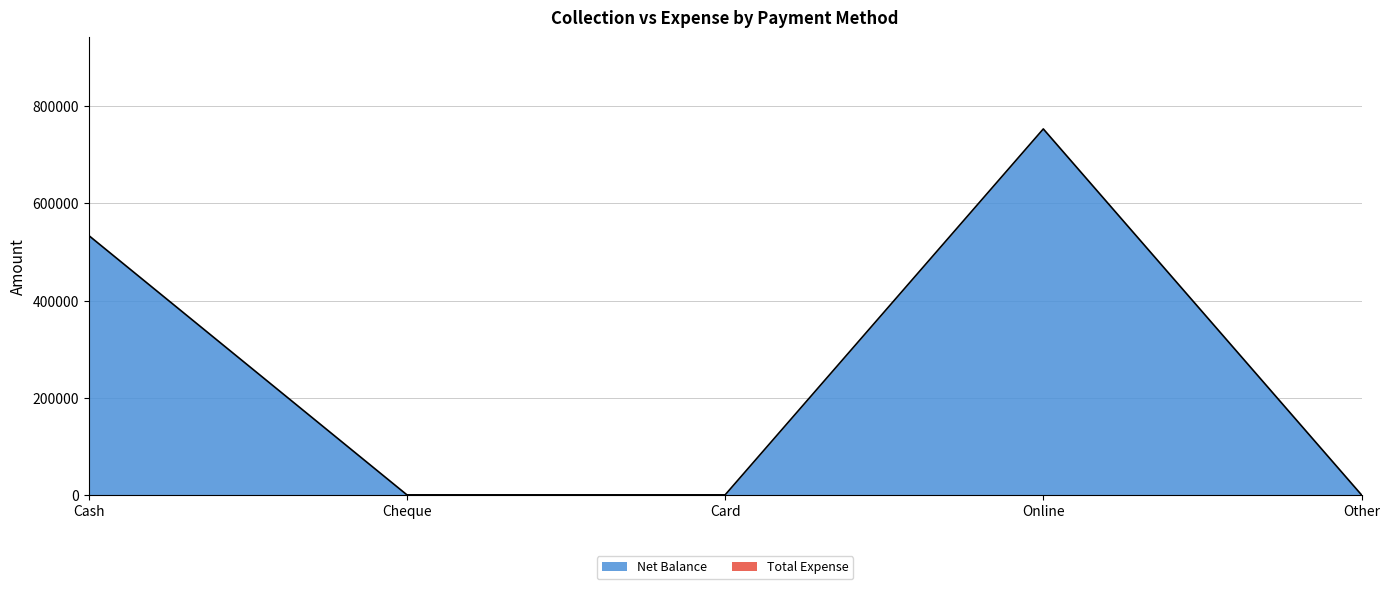

What is the label of the 5th point from the left?

Other